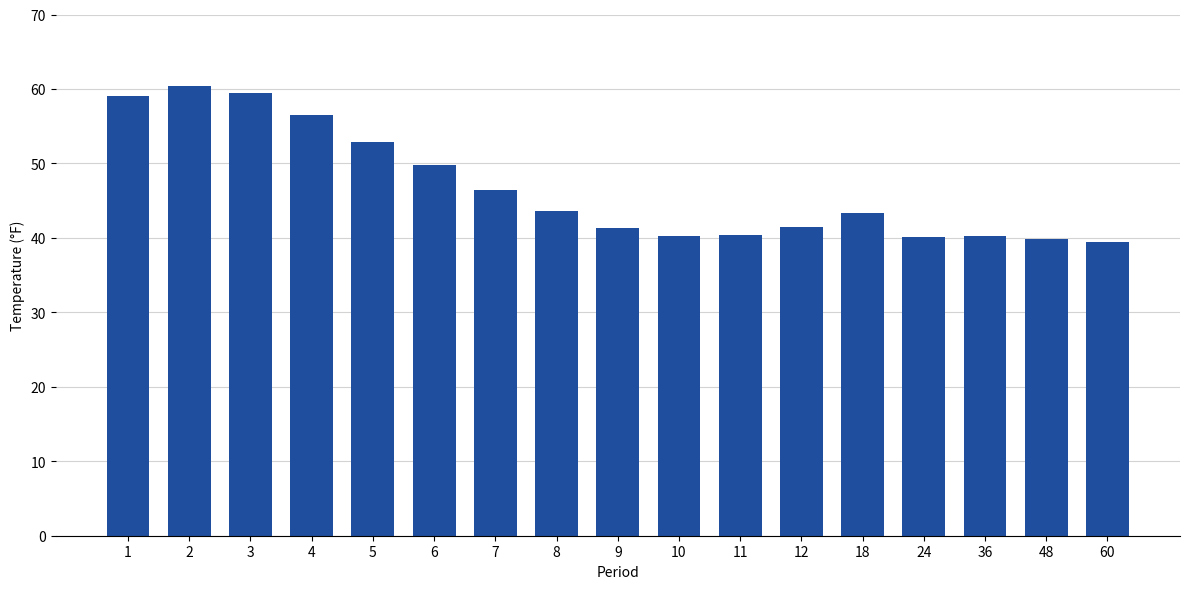

How many bars are there in total?

17